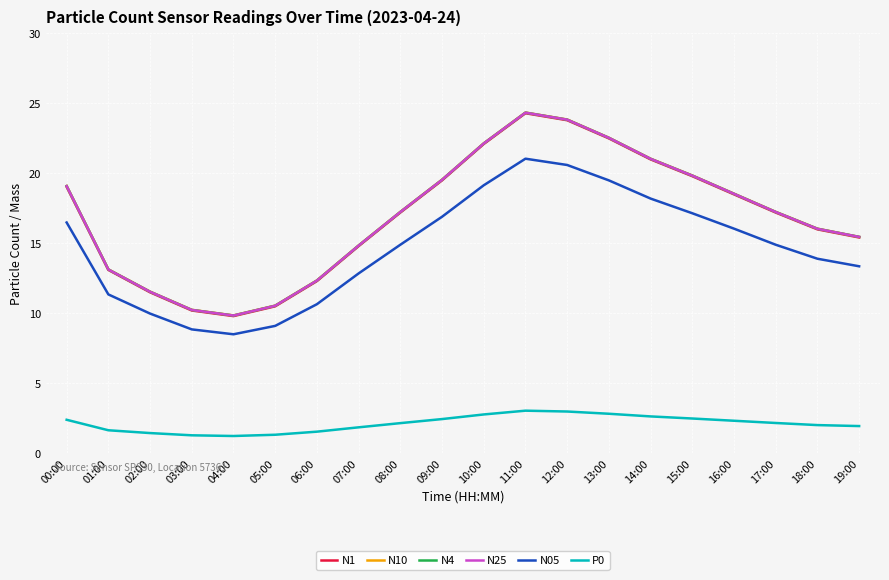

What is the smallest value displayed?

1.2